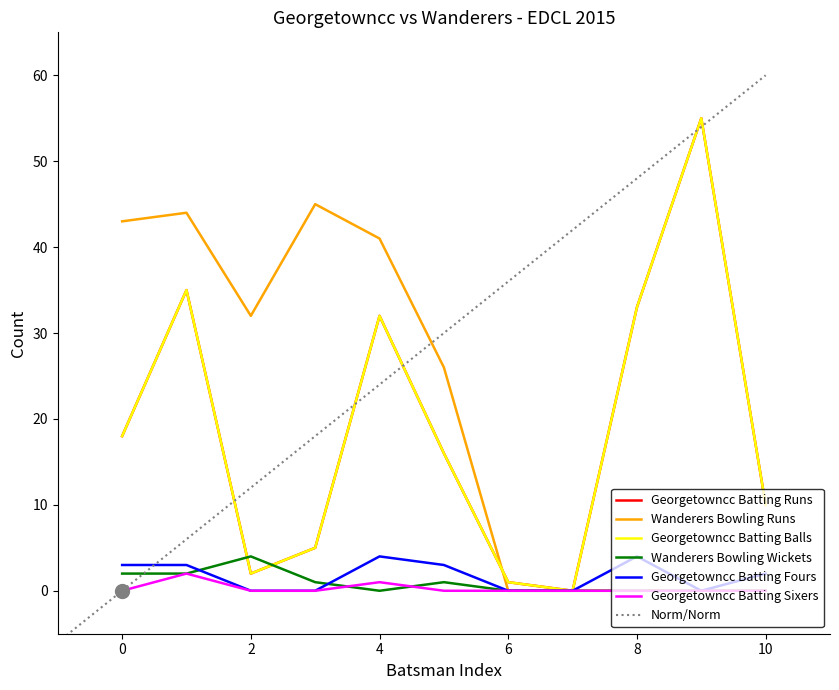

Between 0 and 7, which series saw the biggest shift?

Wanderers Bowling Runs